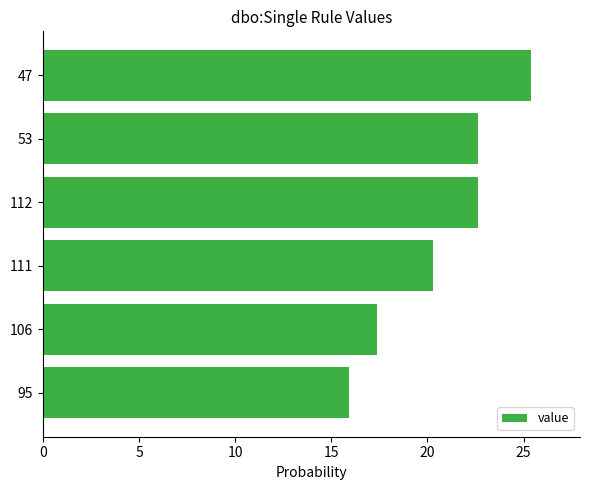

Are the bars horizontal?

Yes